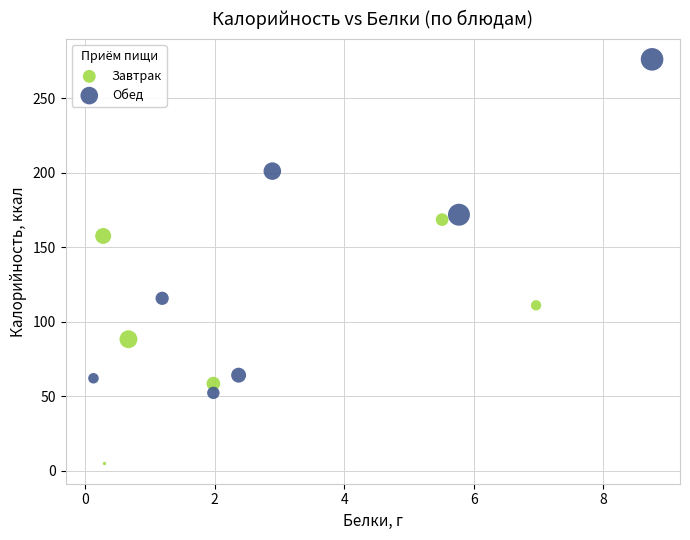

Which series contains the highest Y value?

Обед